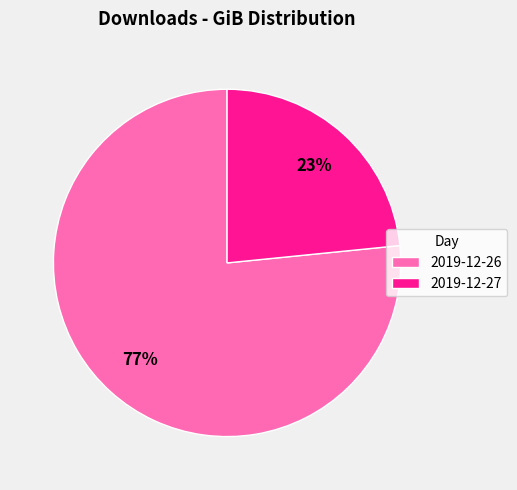

How many slices are in this pie chart?

2